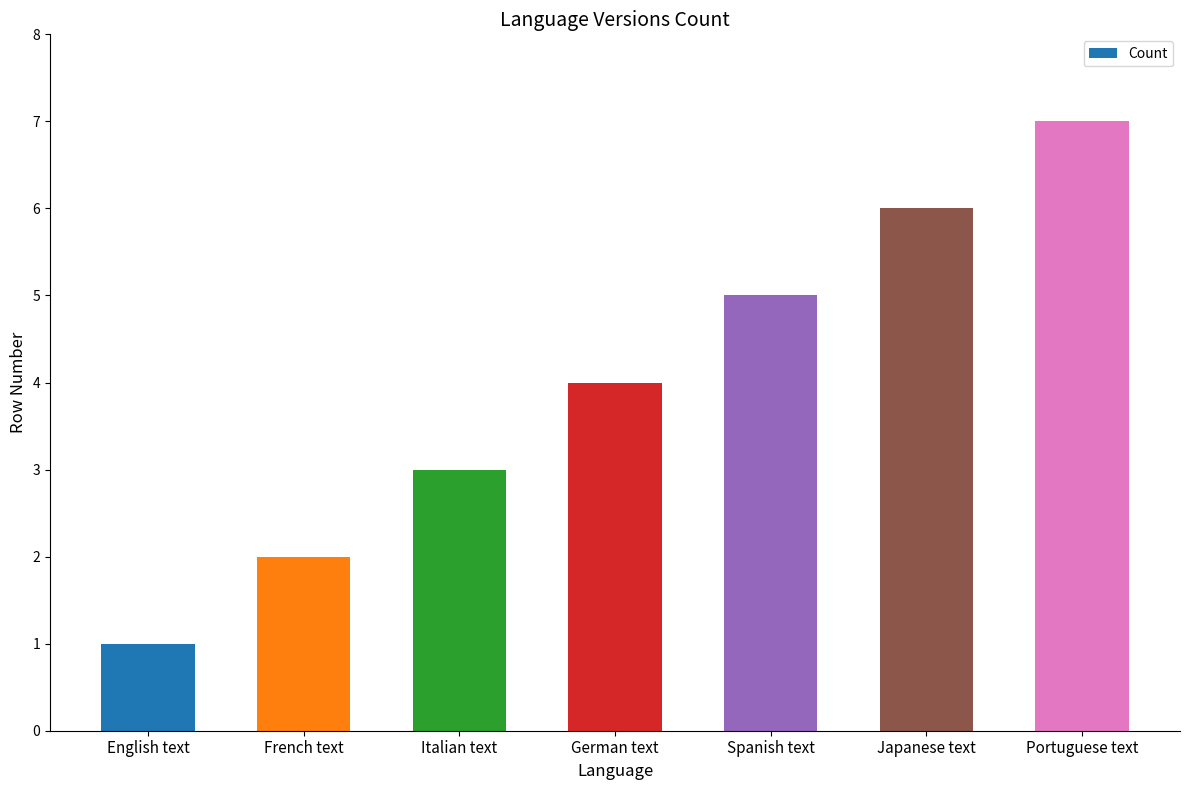

Reading left to right, transcribe all the data shown in this chart.

English text=1	French text=2	Italian text=3	German text=4	Spanish text=5	Japanese text=6	Portuguese text=7